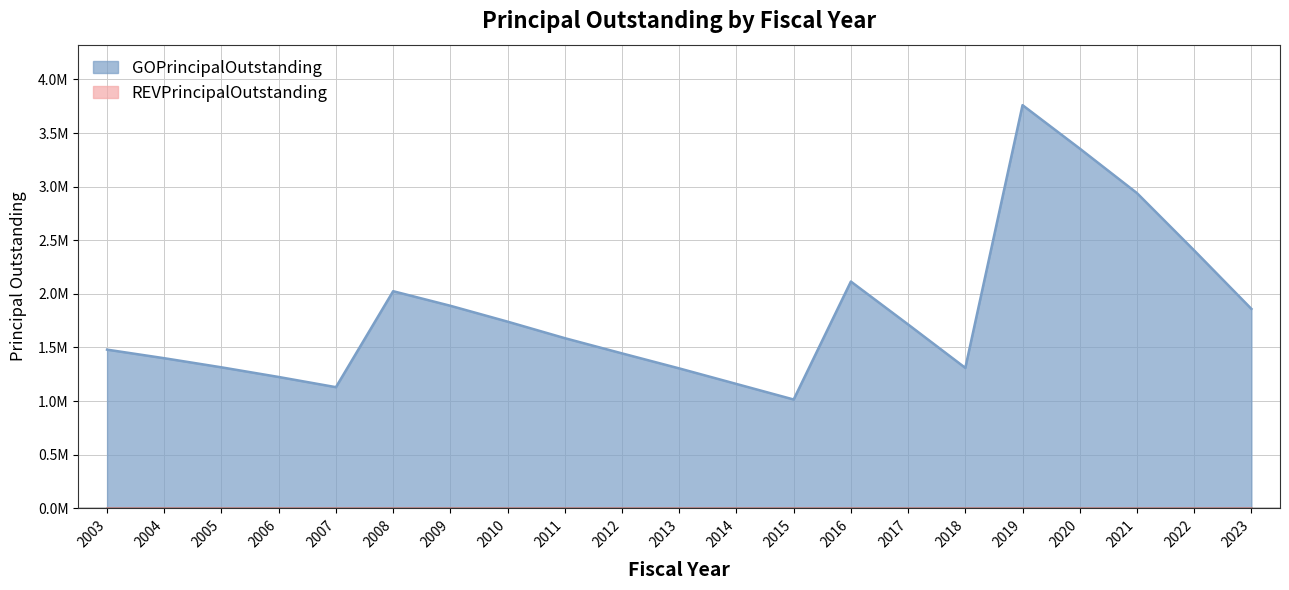

How many data points are less than 1587000?

10